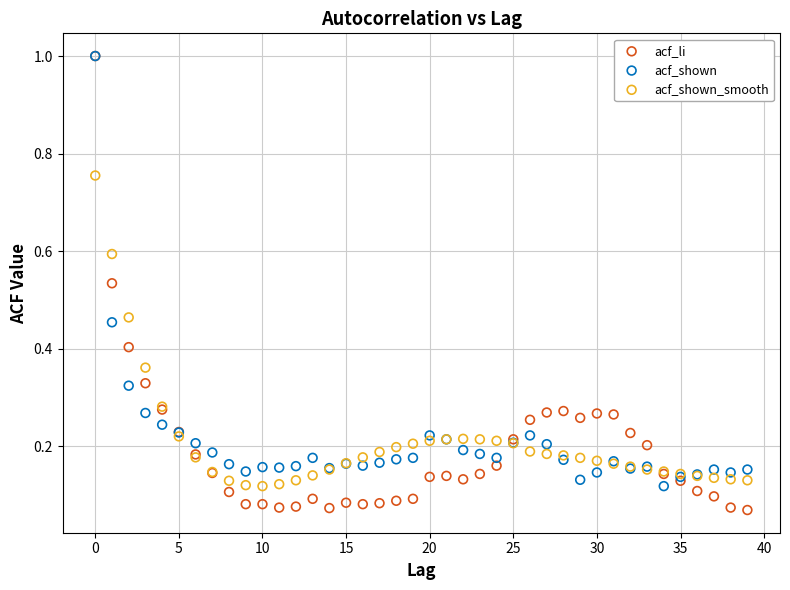

What are all the series names shown in the legend?

acf_li, acf_shown, acf_shown_smooth